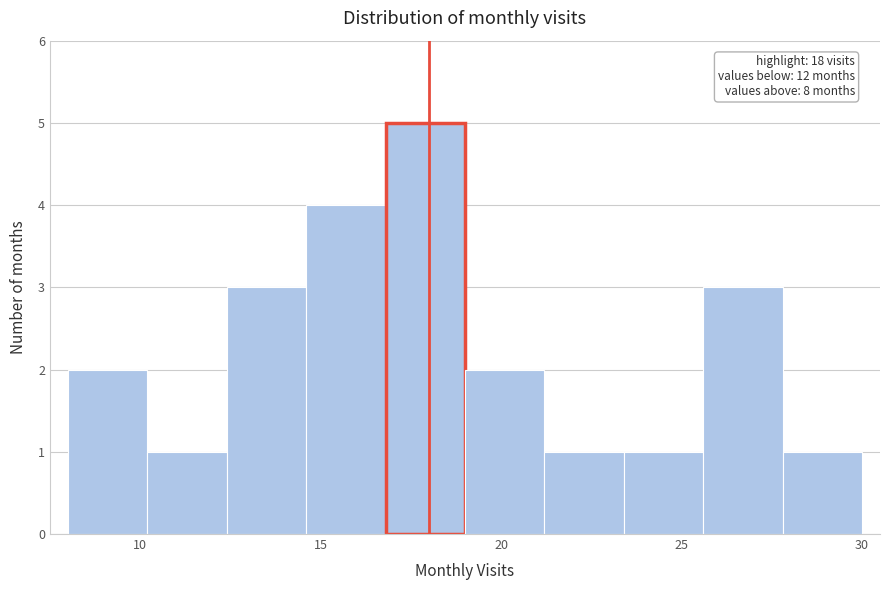

Over which range of the x-axis is the bar tallest?

16.8 to 19.0